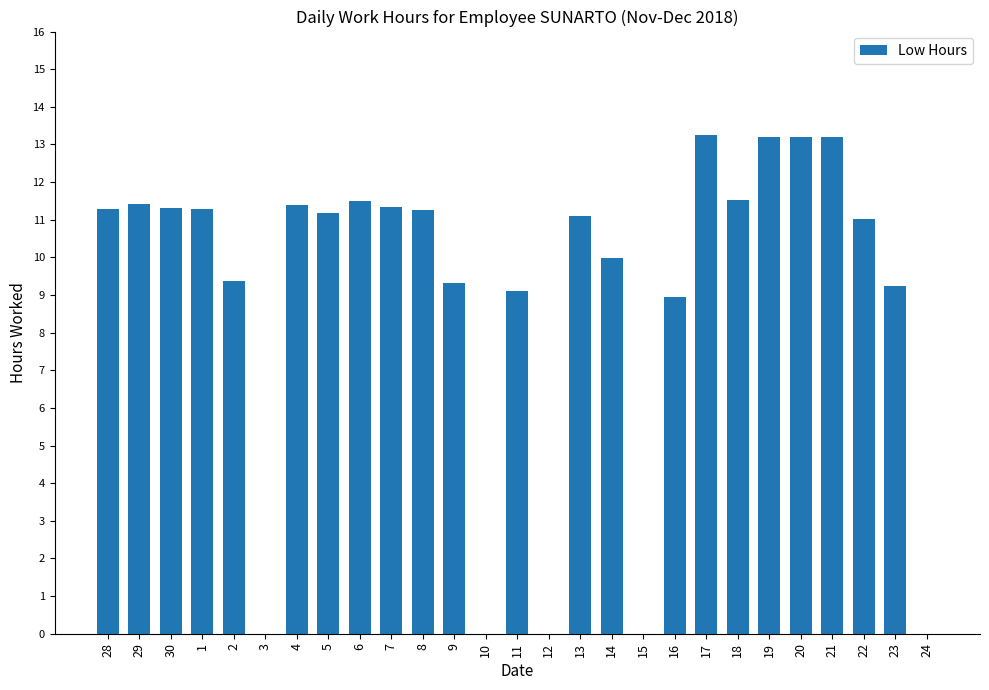

Count the number of categories in the chart.

27